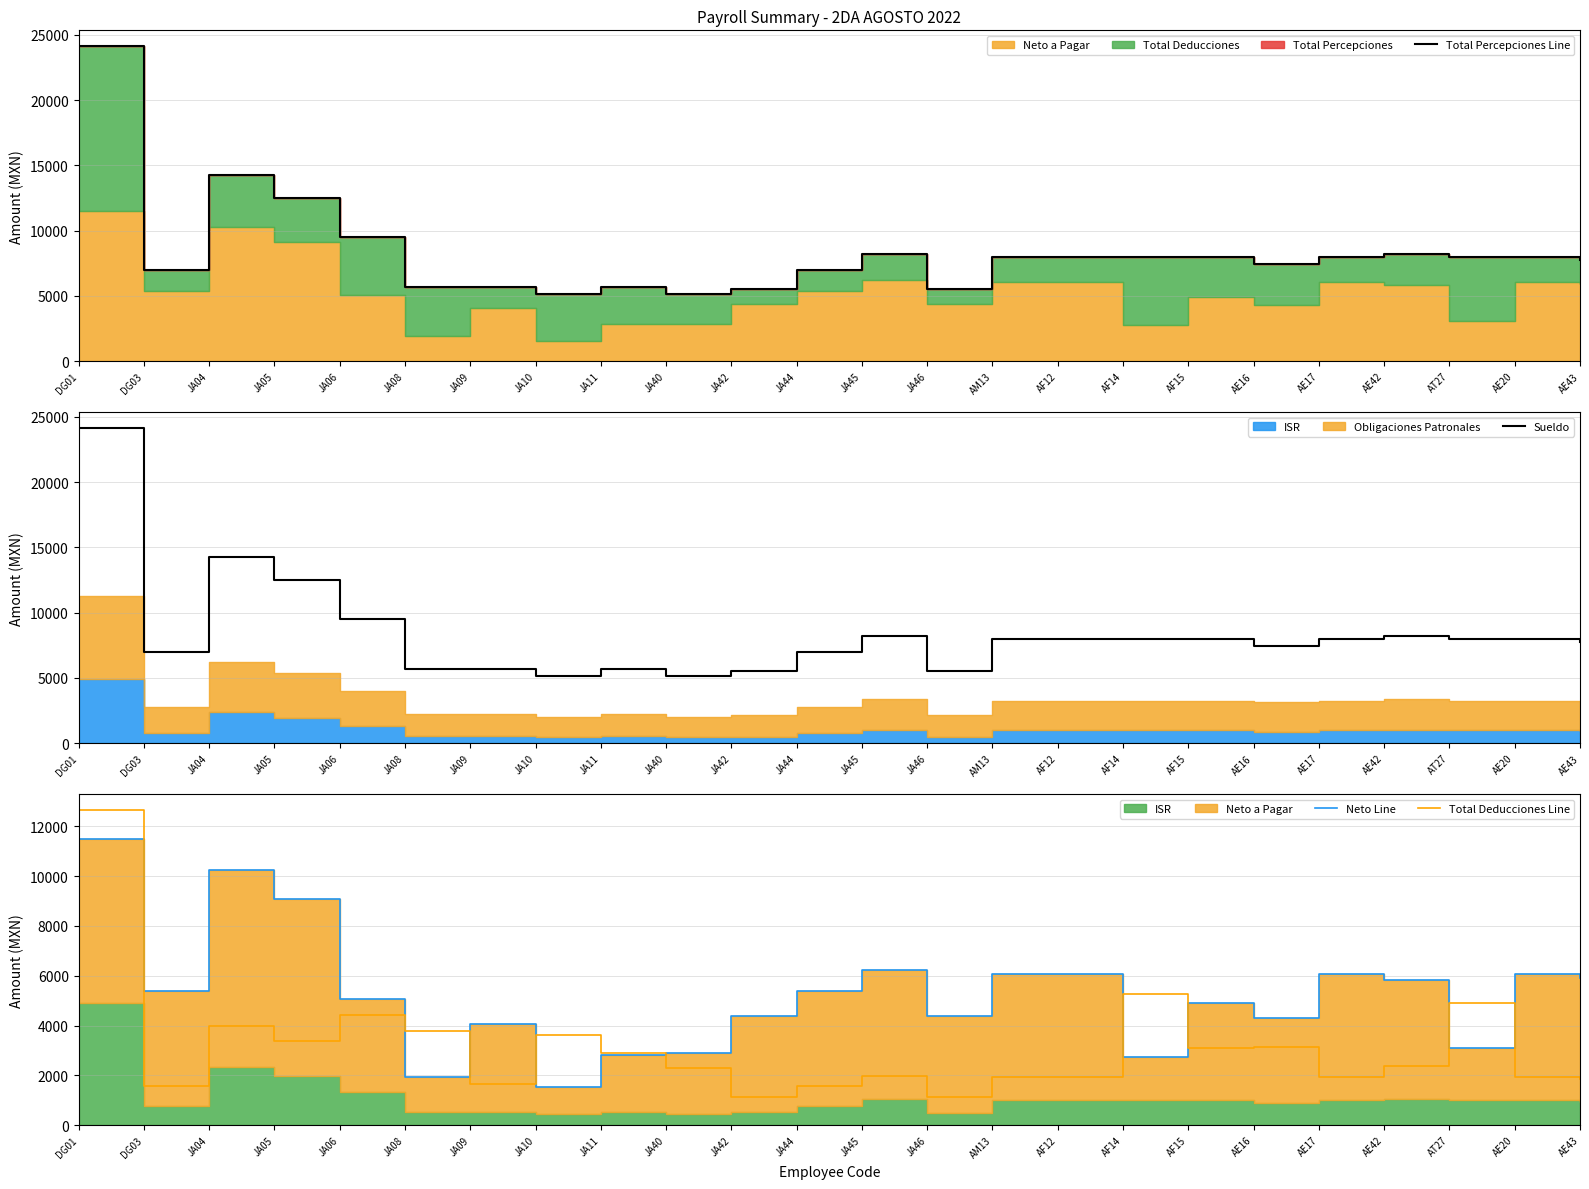

Which series has the largest total across all categories?

Sueldo